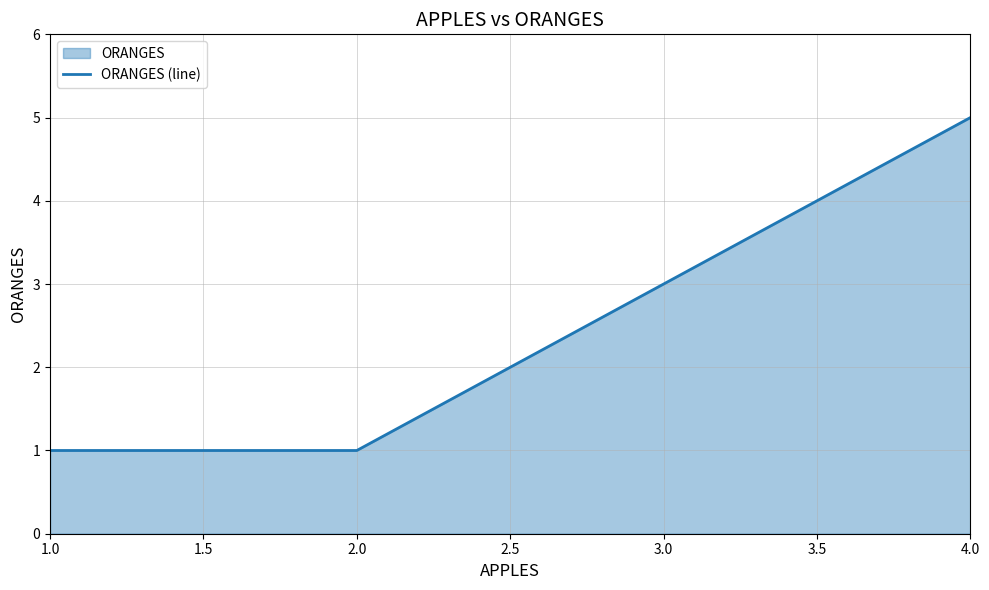

True or false: there are more than 2 points higher than both neighbors.

False